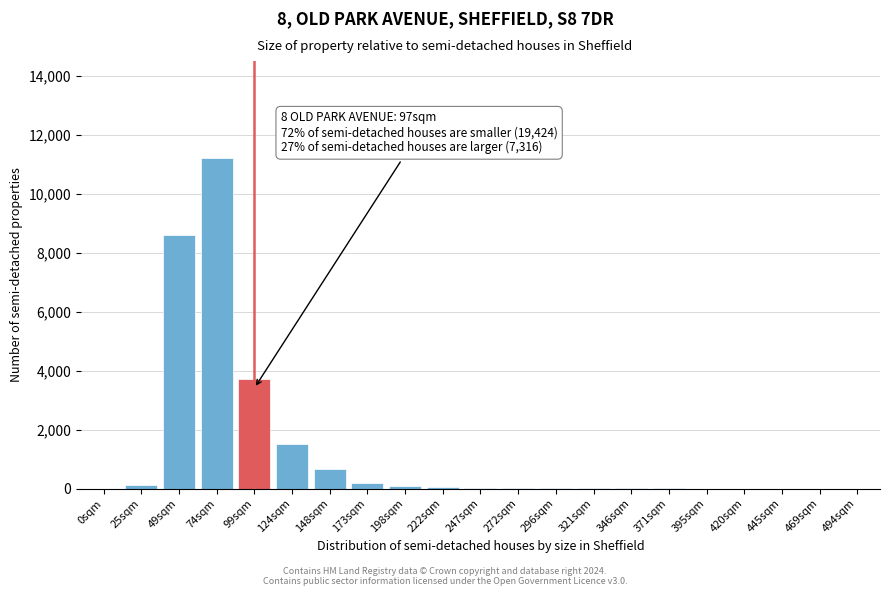

Where is the data nearest to the value 5600?

99sqm